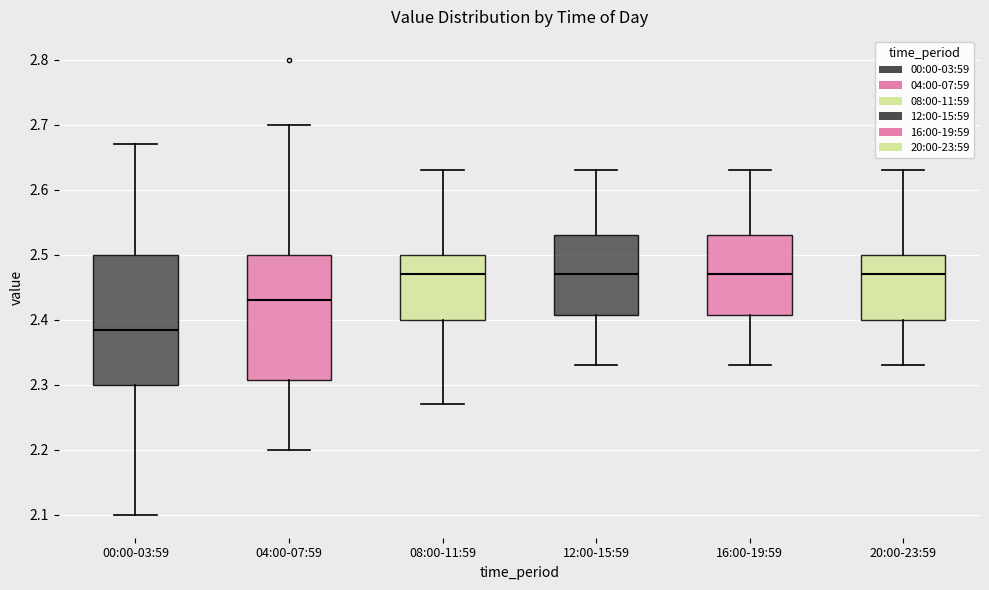

Reading left to right, read every box against the y-axis: the position of its median line, the range the box covers, and the ends of its whiskers. The values are not printed on the chart, so give them approximately, as read against the axis.

00:00-03:59: median 2.39, box 2.30 to 2.50, whiskers 2.10 to 2.67
04:00-07:59: median 2.43, box 2.31 to 2.50, whiskers 2.20 to 2.70
08:00-11:59: median 2.47, box 2.40 to 2.50, whiskers 2.27 to 2.63
12:00-15:59: median 2.47, box 2.41 to 2.53, whiskers 2.33 to 2.63
16:00-19:59: median 2.47, box 2.41 to 2.53, whiskers 2.33 to 2.63
20:00-23:59: median 2.47, box 2.40 to 2.50, whiskers 2.33 to 2.63